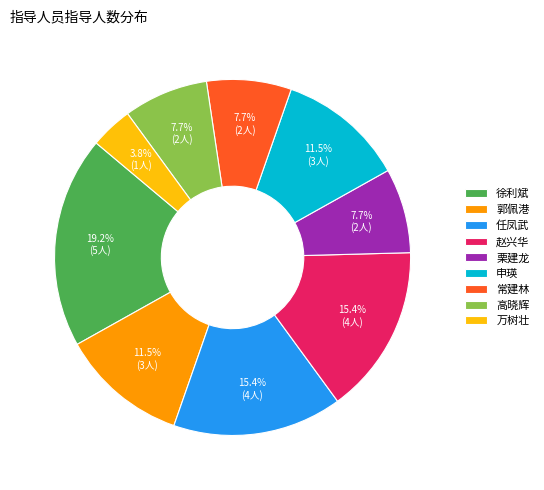

Is there any slice that represents more than half of the pie?

No